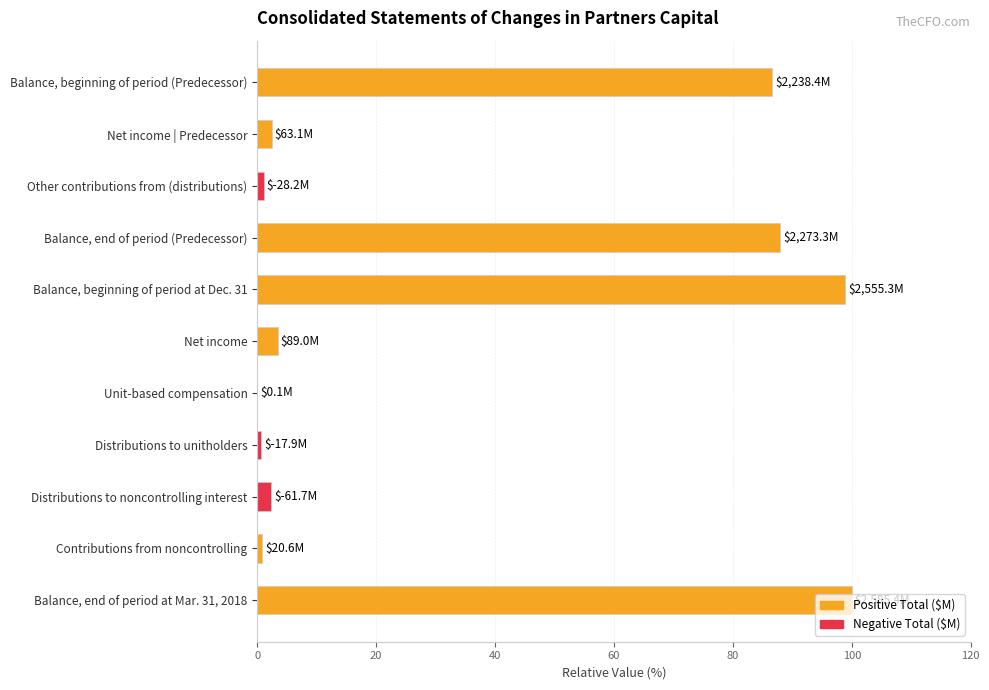

What is the sum of all values?

384.2